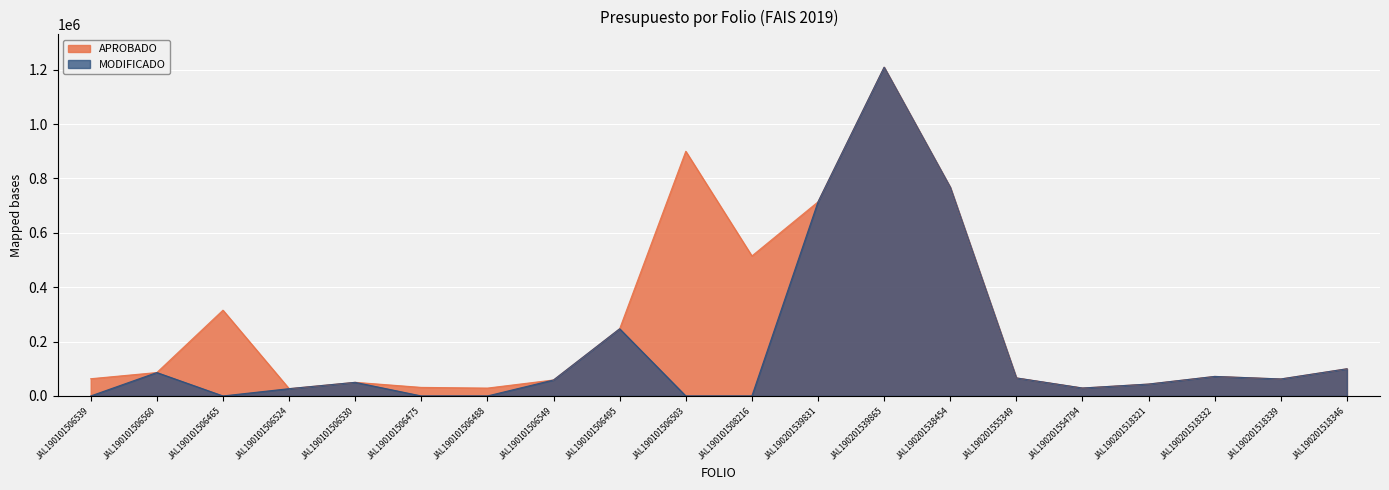

True or false: MODIFICADO and APROBADO intersect in this chart.

False